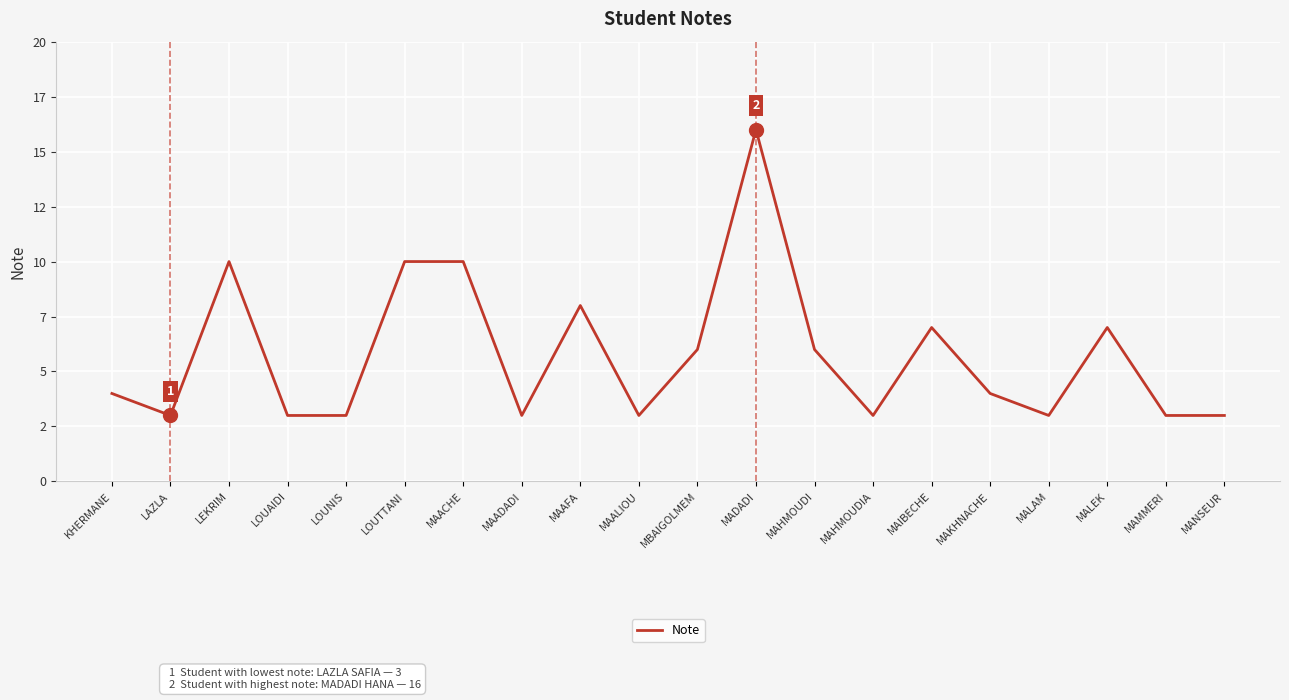

Between MAKHNACHE and LAZLA, which is larger?

MAKHNACHE